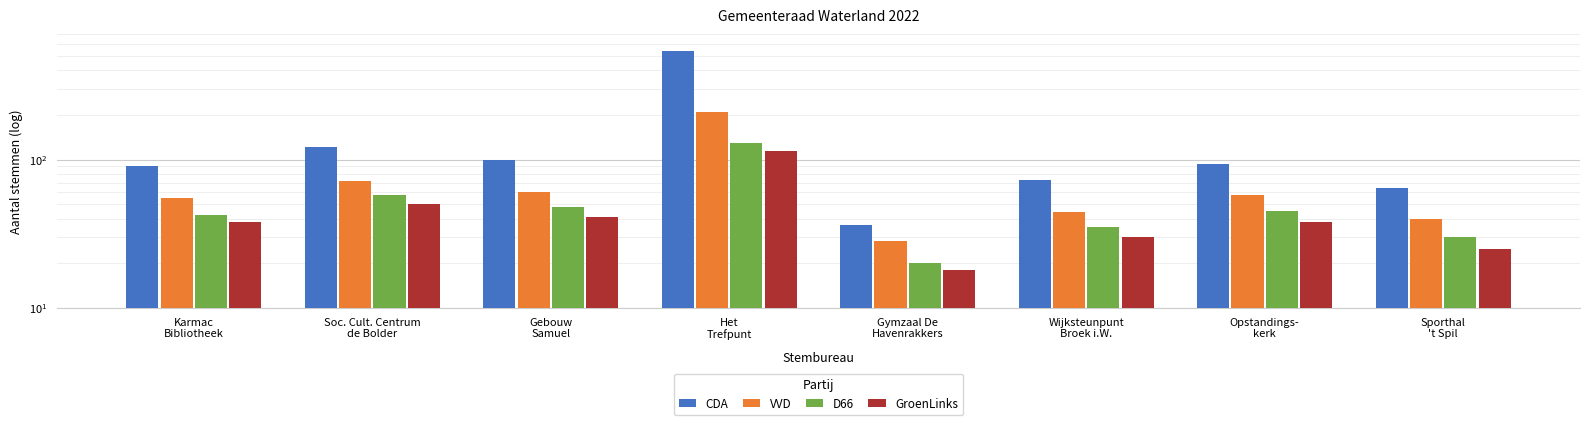

Reading left to right, extract all data points from this chart.

CDA: Karmac
Bibliotheek=90	Soc. Cult. Centrum
de Bolder=121	Gebouw
Samuel=100	Het
Trefpunt=538	Gymzaal De
Havenrakkers=36	Wijksteunpunt
Broek i.W.=73	Opstandings-
kerk=94	Sporthal
't Spil=64
VVD: Karmac
Bibliotheek=55	Soc. Cult. Centrum
de Bolder=72	Gebouw
Samuel=60	Het
Trefpunt=210	Gymzaal De
Havenrakkers=28	Wijksteunpunt
Broek i.W.=44	Opstandings-
kerk=58	Sporthal
't Spil=40
D66: Karmac
Bibliotheek=42	Soc. Cult. Centrum
de Bolder=58	Gebouw
Samuel=48	Het
Trefpunt=130	Gymzaal De
Havenrakkers=20	Wijksteunpunt
Broek i.W.=35	Opstandings-
kerk=45	Sporthal
't Spil=30
GroenLinks: Karmac
Bibliotheek=38	Soc. Cult. Centrum
de Bolder=50	Gebouw
Samuel=41	Het
Trefpunt=115	Gymzaal De
Havenrakkers=18	Wijksteunpunt
Broek i.W.=30	Opstandings-
kerk=38	Sporthal
't Spil=25